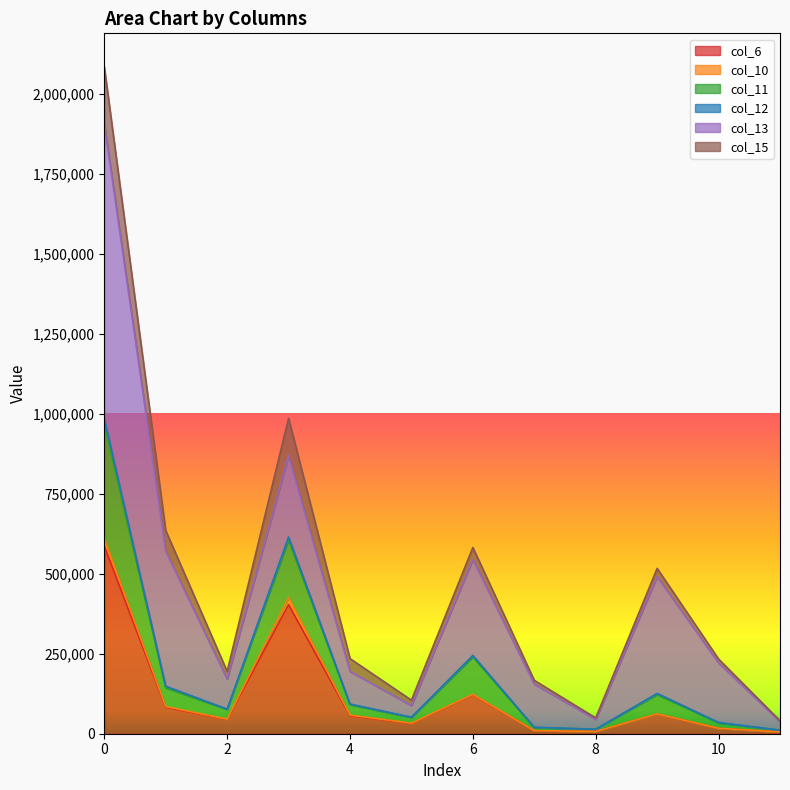

What is the highest value of the col_6 series?

586593